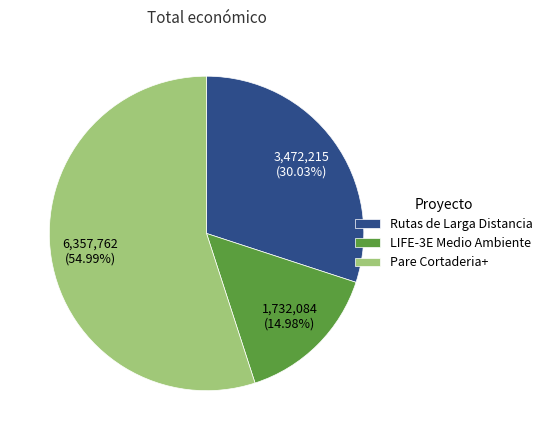

What is the ratio of the value at Rutas de Larga Distancia to the value at LIFE-3E Medio Ambiente?

2.0